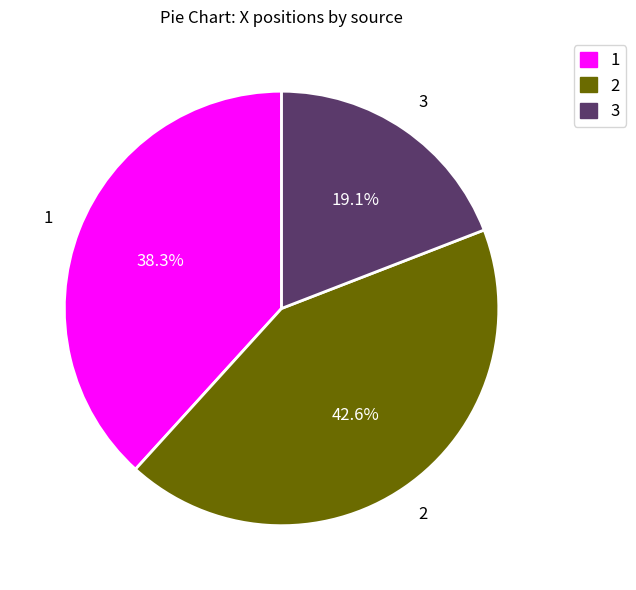

Does any single category account for the majority?

No